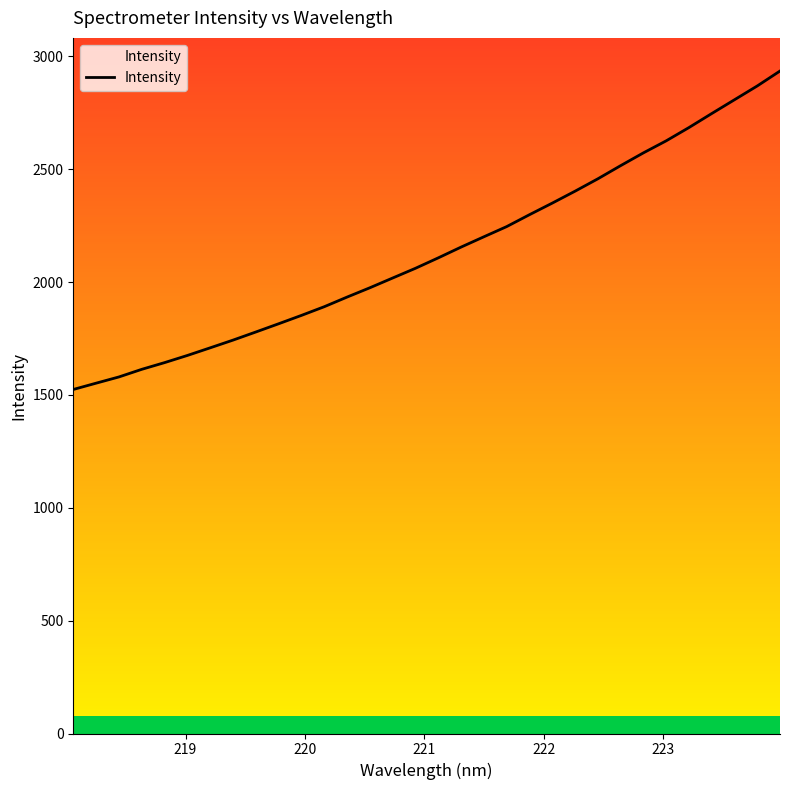

What is the difference between the maximum and minimum values?

1411.0